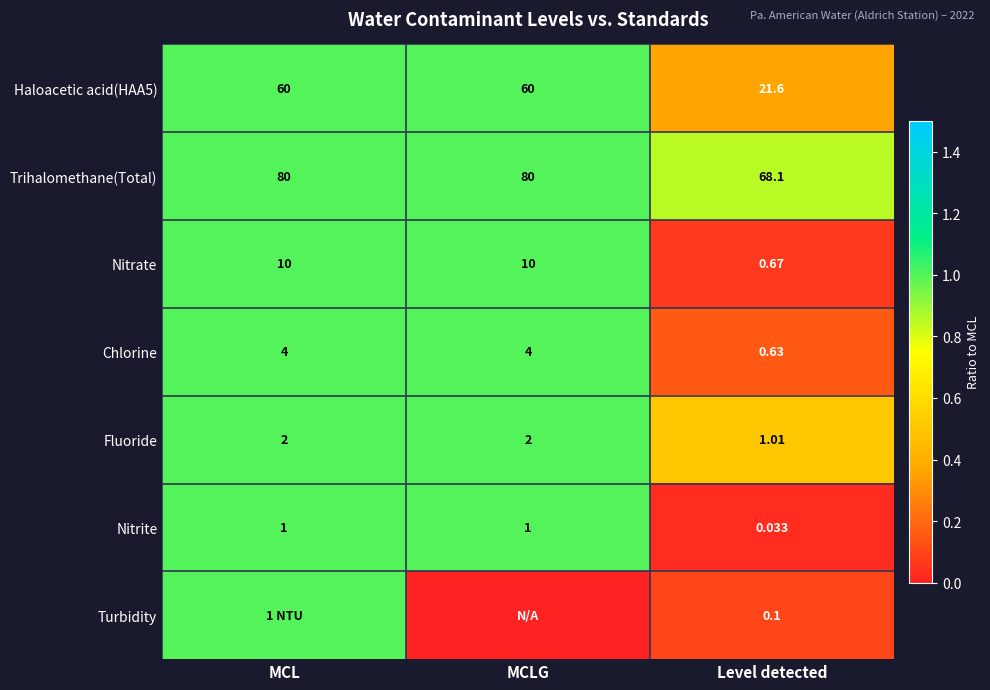

At how many categories does at least one series exceed 0?

3